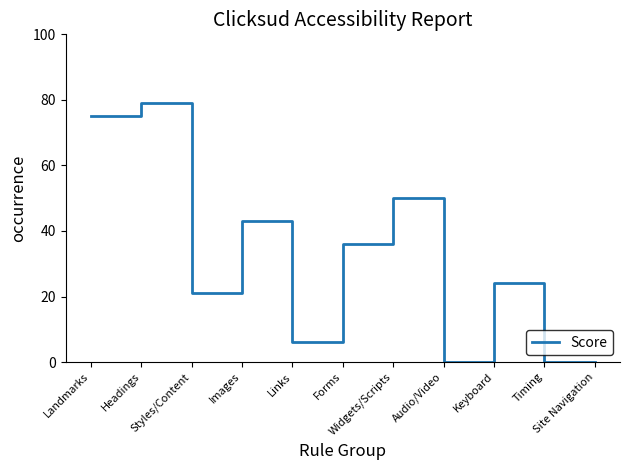

The value at Landmarks is 75. True or false?

True